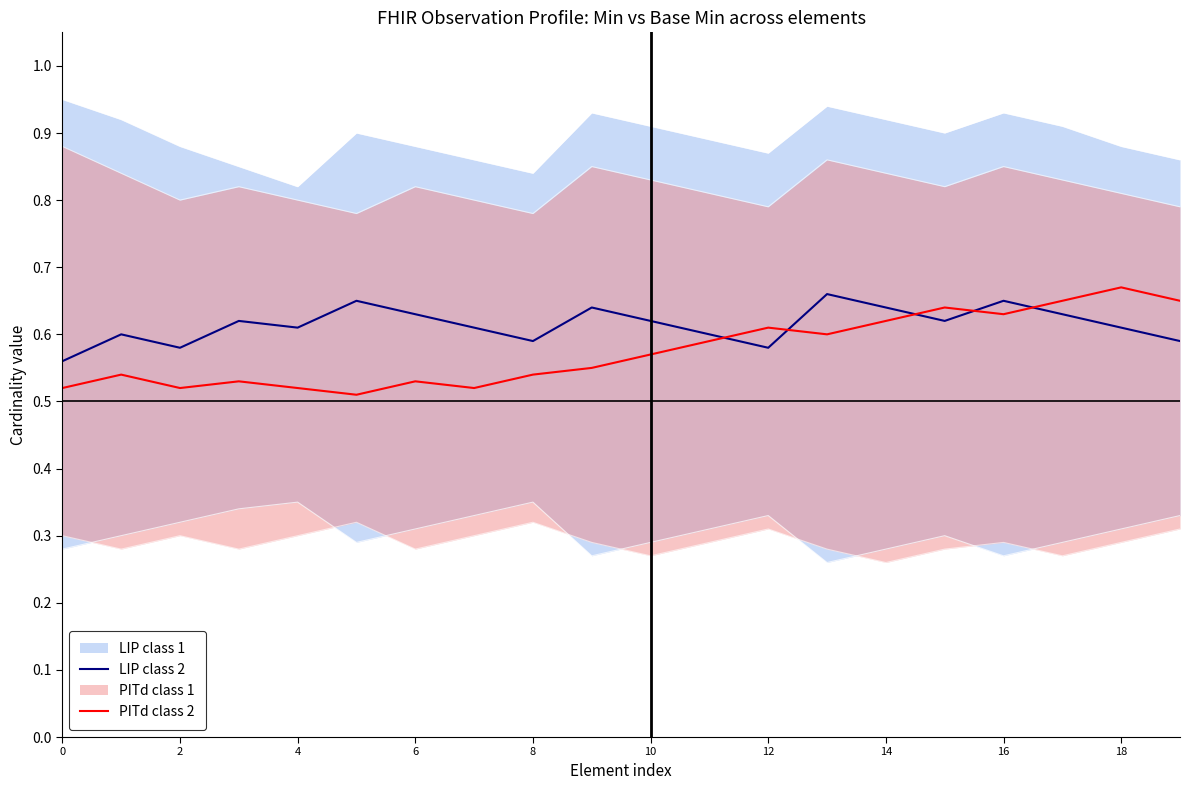

Is it true that PITd class 2 equals 0.1 at 6?

False